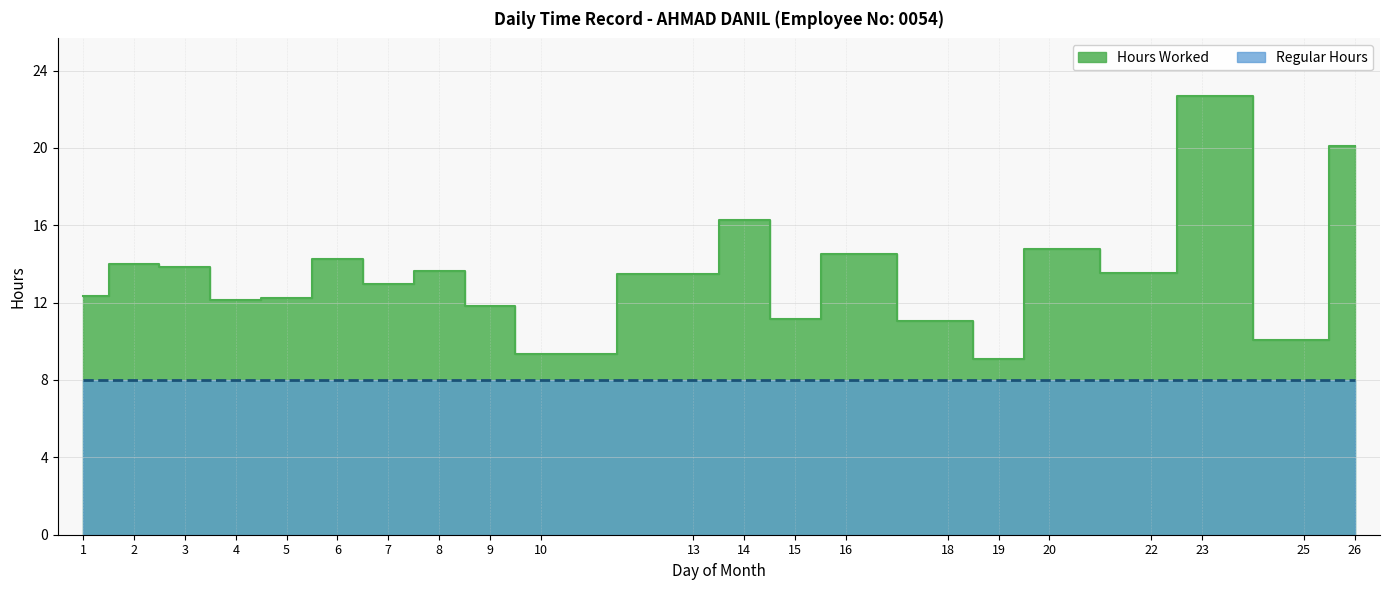

Read the value at 26.

20.1